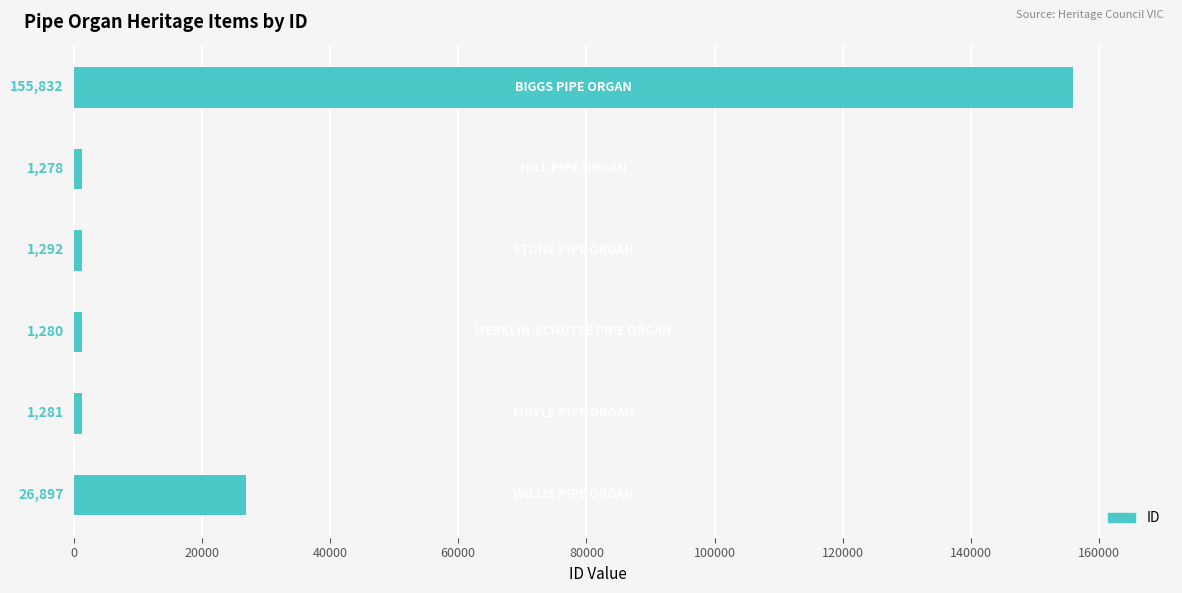

What is the sum of all values?

187860